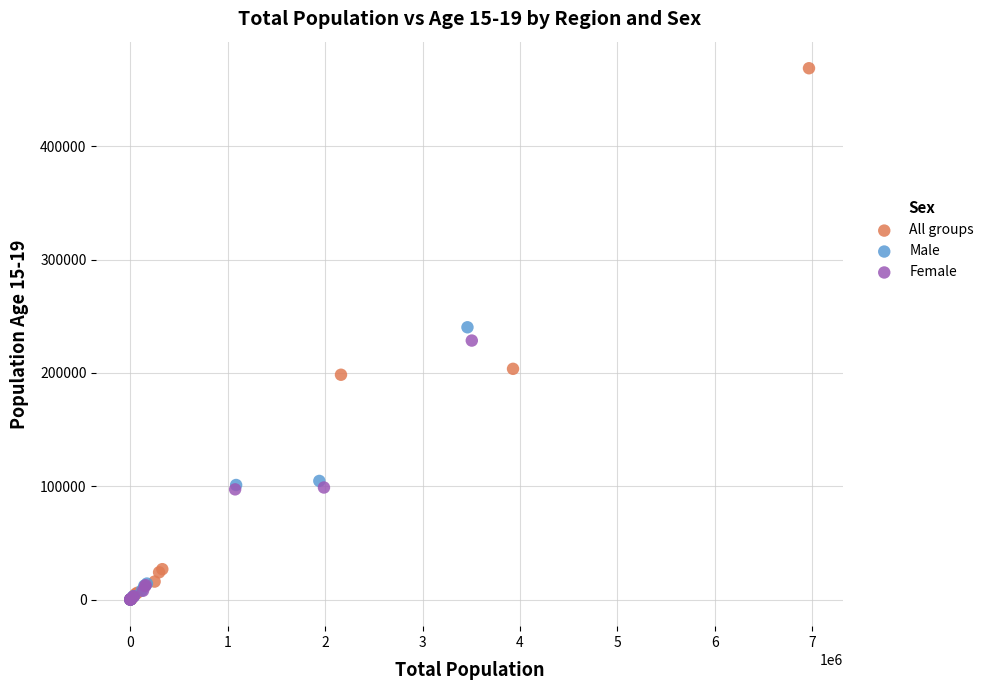

Which series reaches the maximum Y coordinate?

All groups